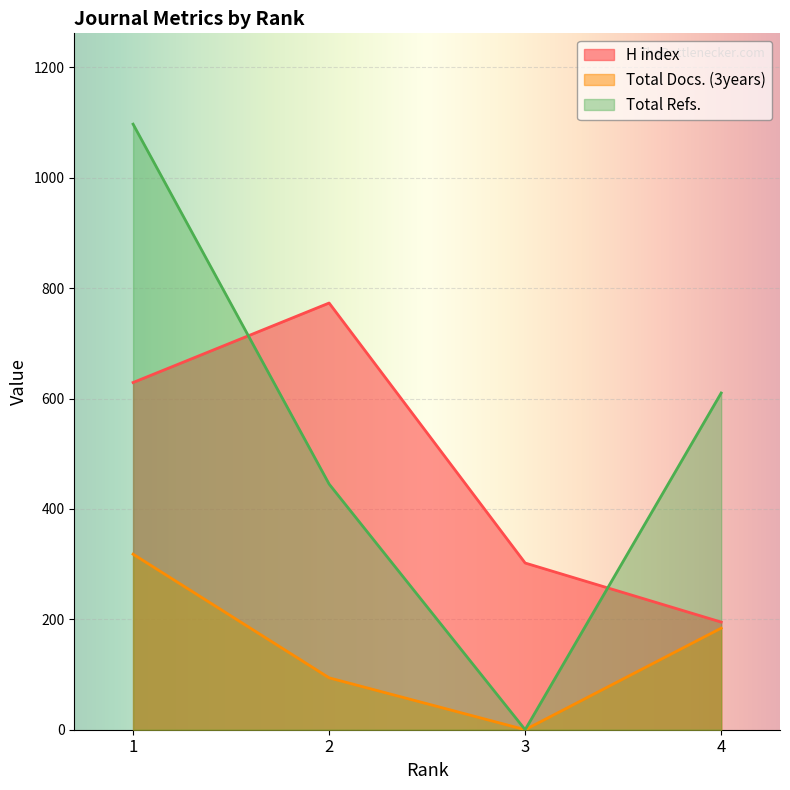

What is the maximum value shown in the chart?

1097